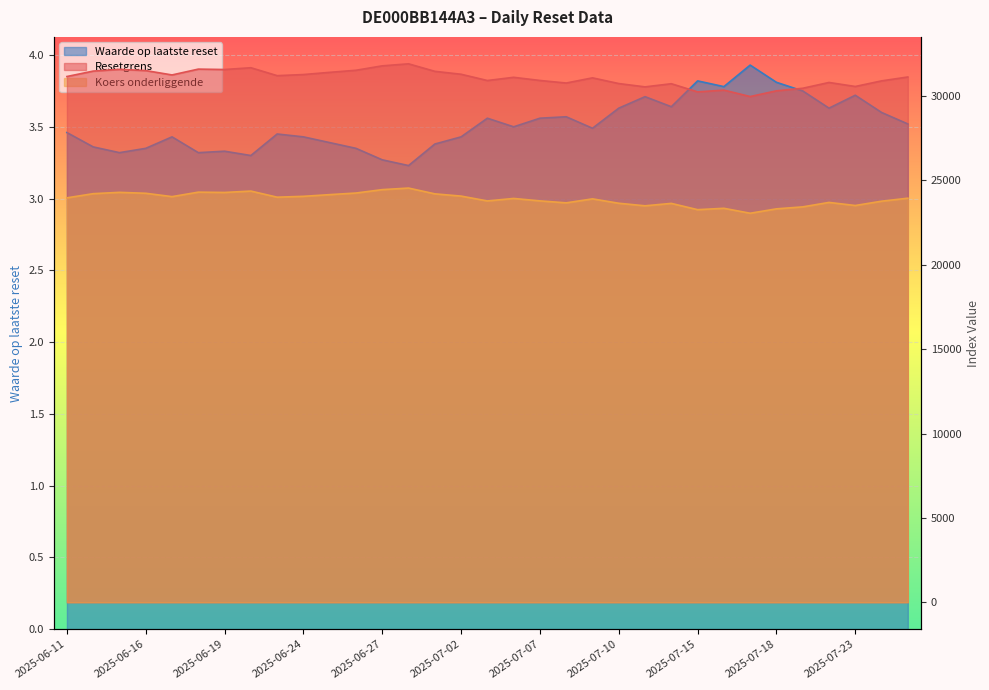

Where is the first local minimum for Resetgrens?

2025-06-17